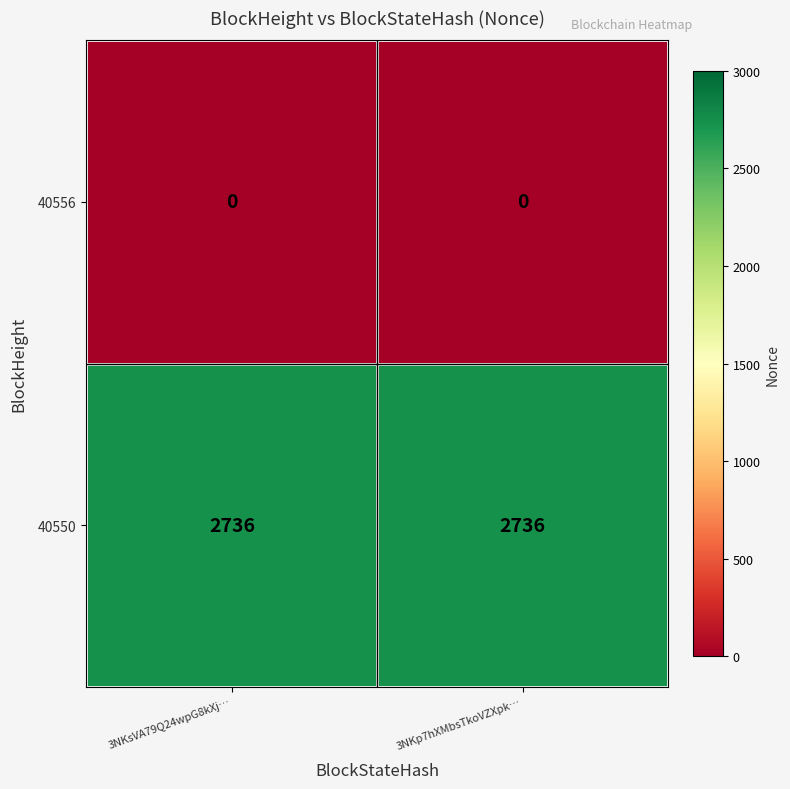

Read the 40550 value at 3NKp7hXMbsTkoVZXpk….

2736